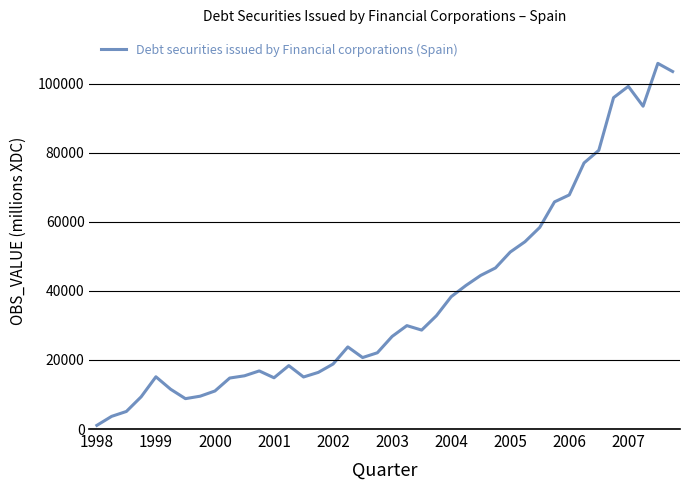

What is the maximum value shown in the chart?

105944